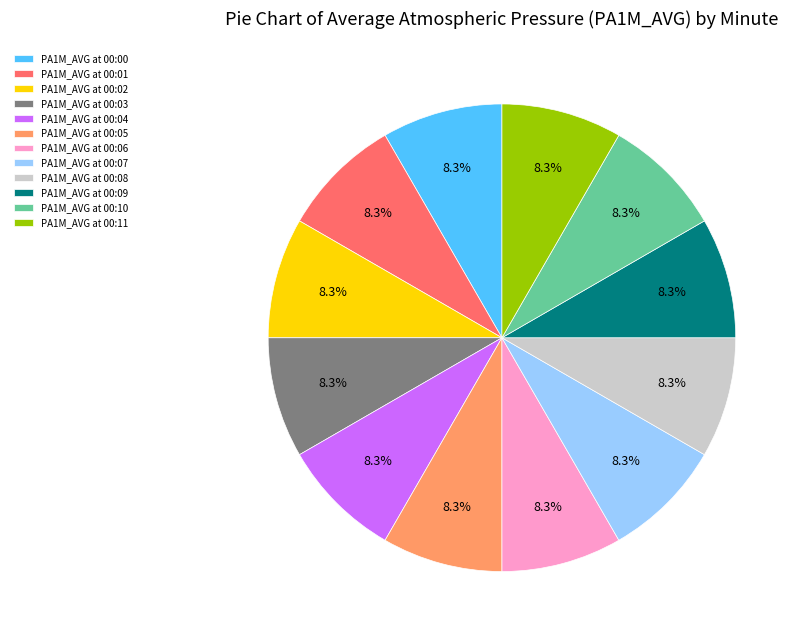

Does any single category account for the majority?

No